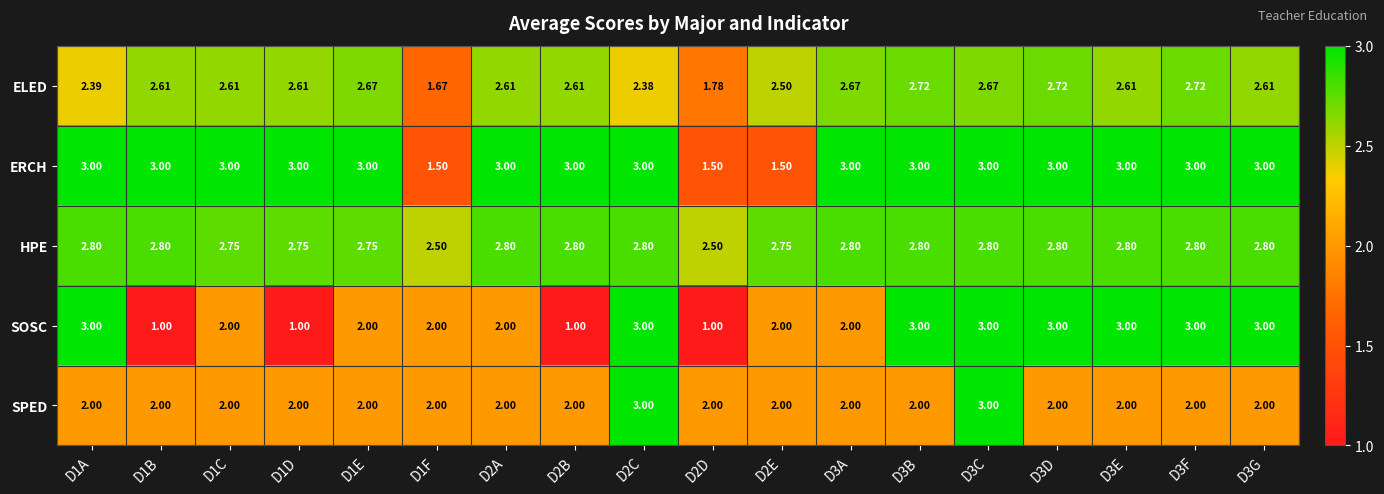

Which series has the largest total across all categories?

HPE